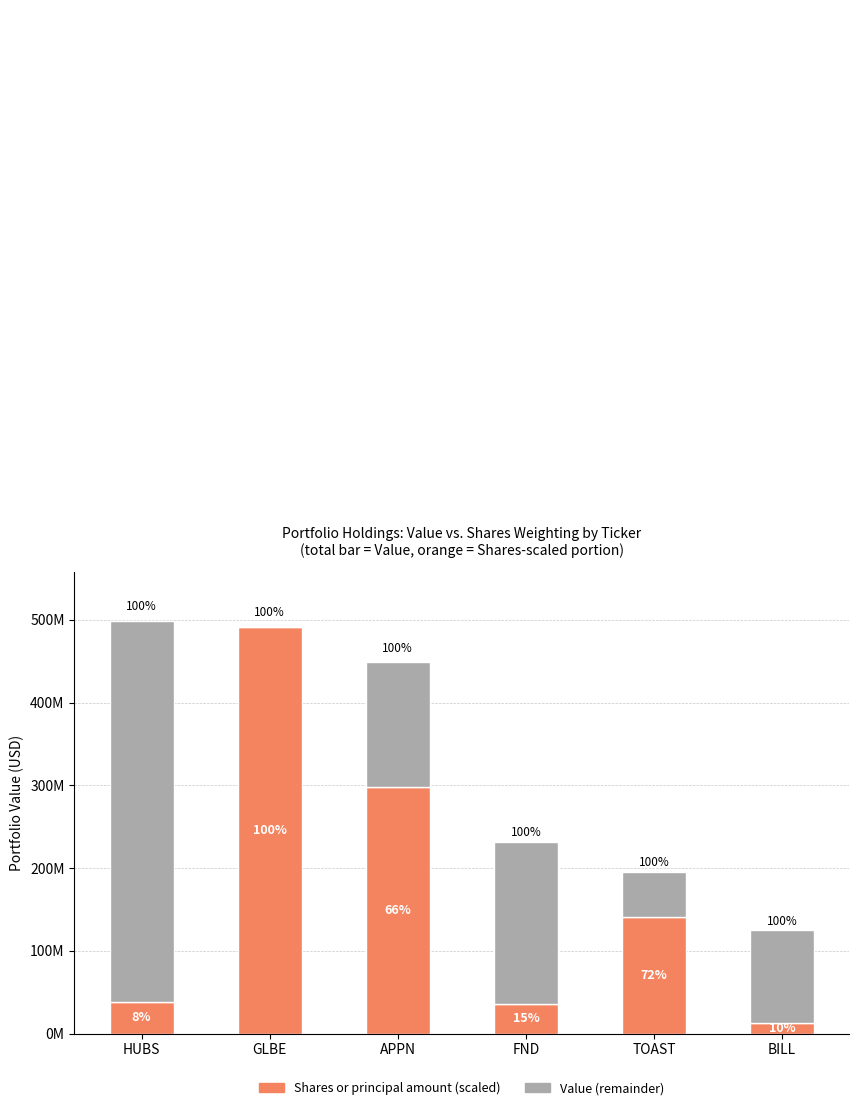

The value of Value at FND is 195478480.3. True or false?

True